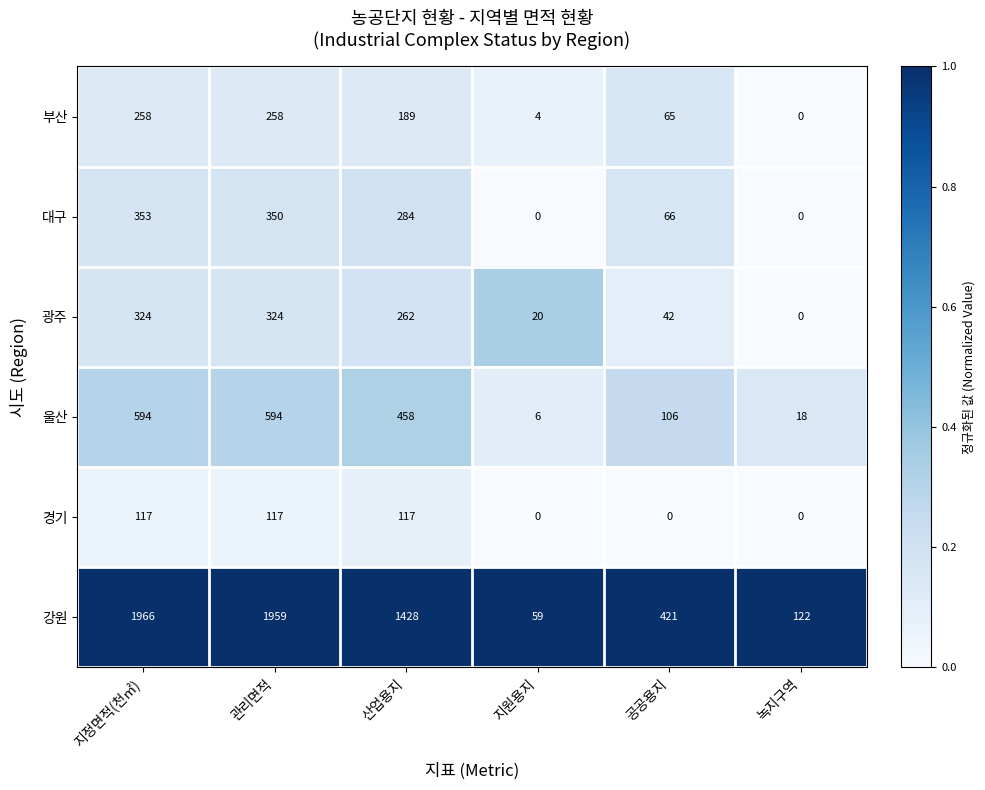

What is the greatest value displayed?

1966